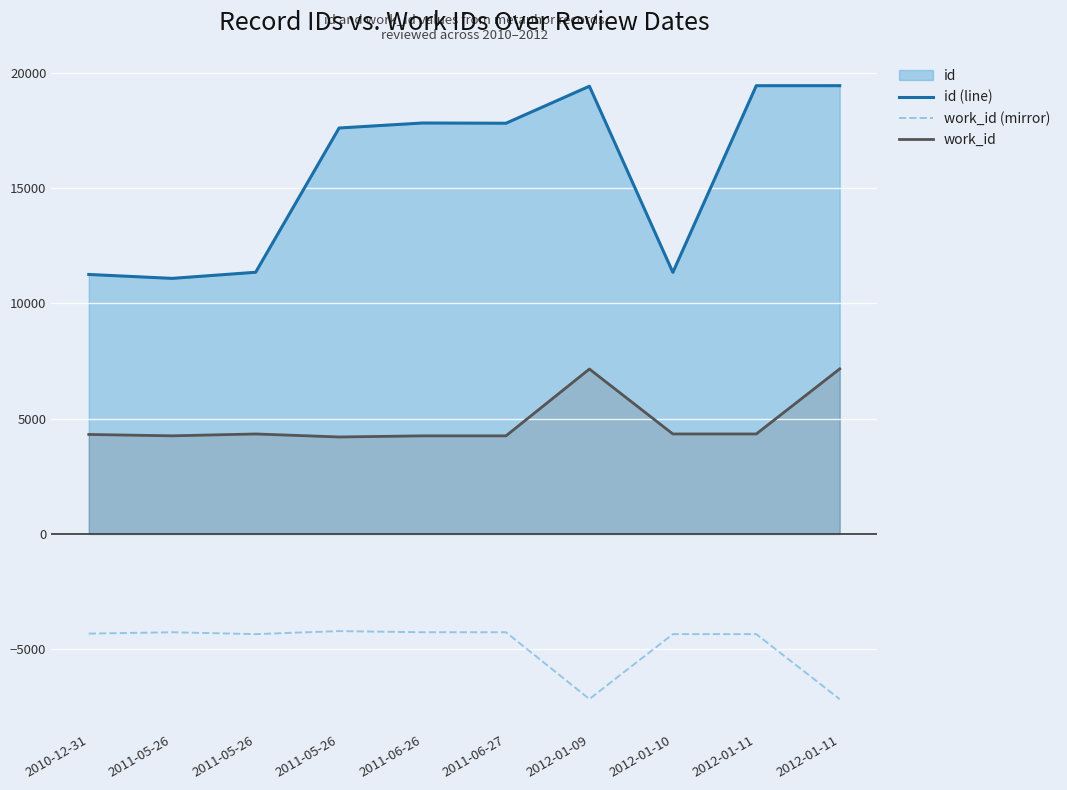

How many data points in id (line) are less than 17809?

5